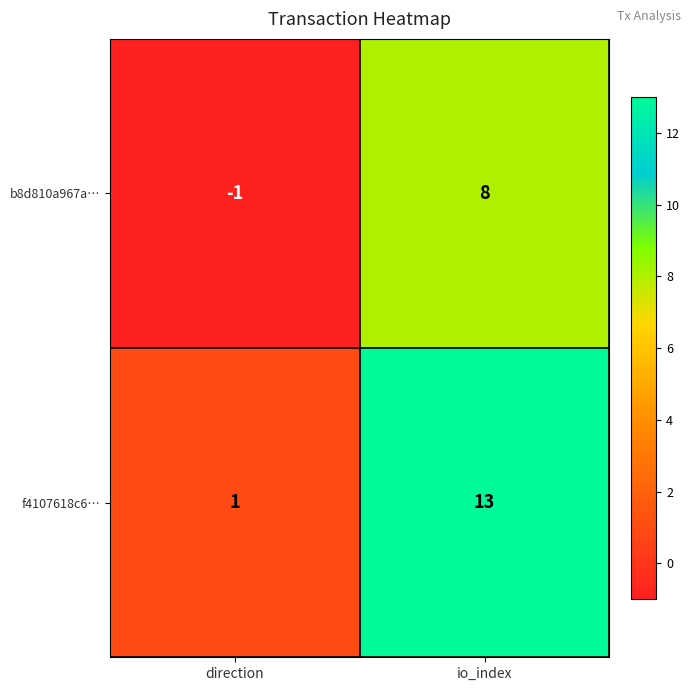

What is the difference between the f4107618c6… values at io_index and direction?

12